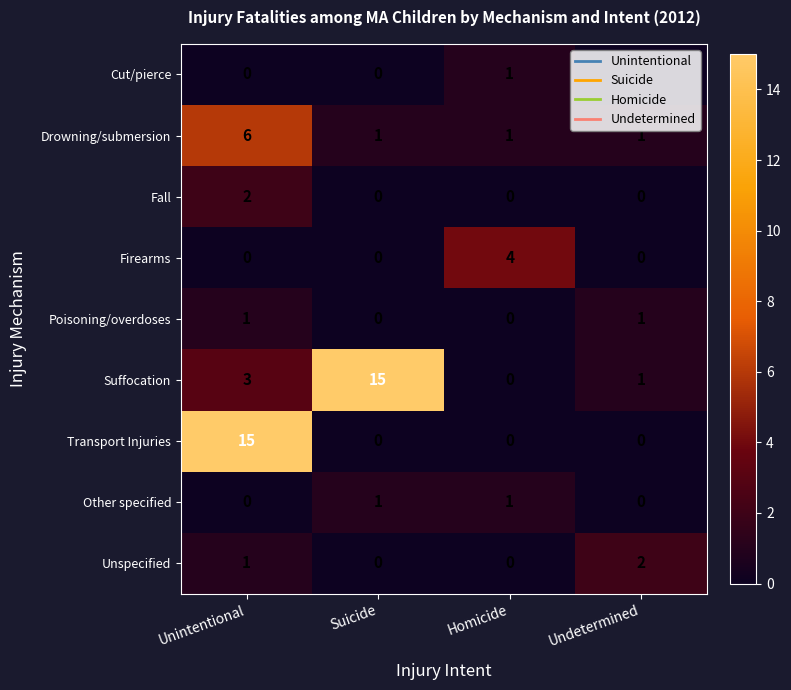

Which category has the lowest value in the Suffocation series?

Homicide